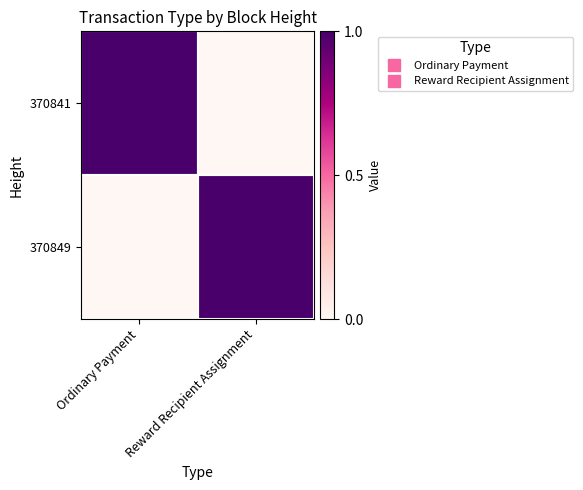

At how many categories does at least one series exceed 0?

2